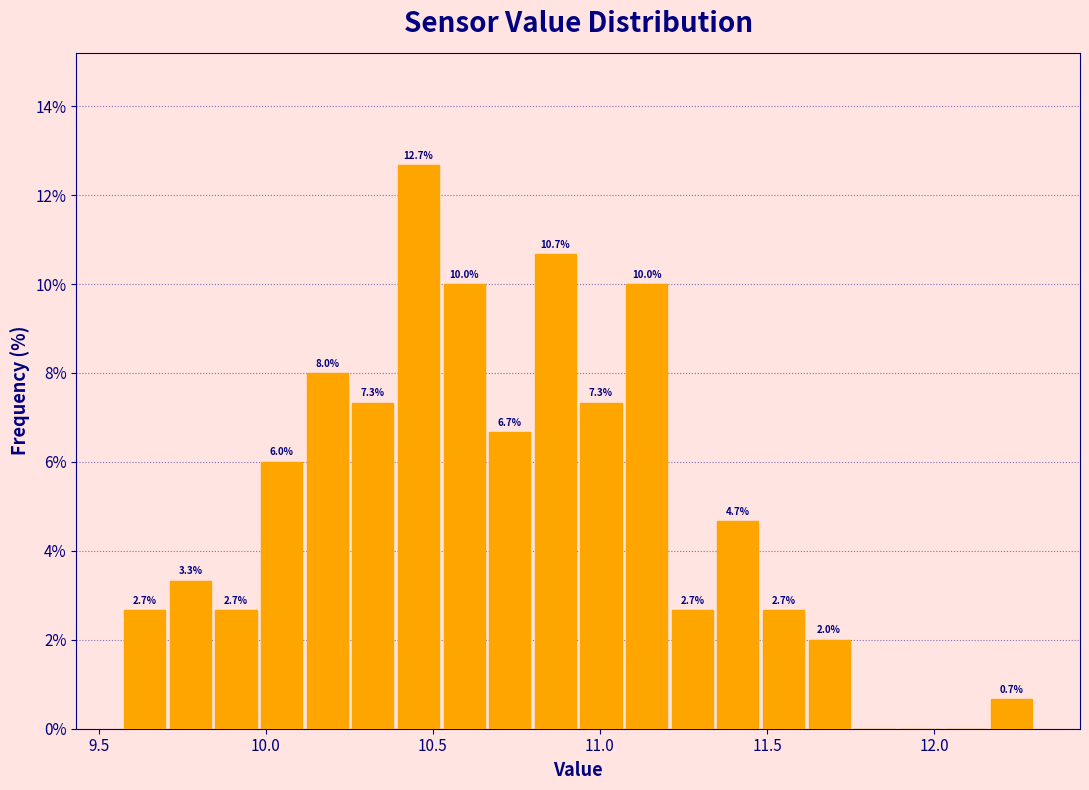

Read against the x-axis, roughly where is the centre of the tallest bar?

10.45